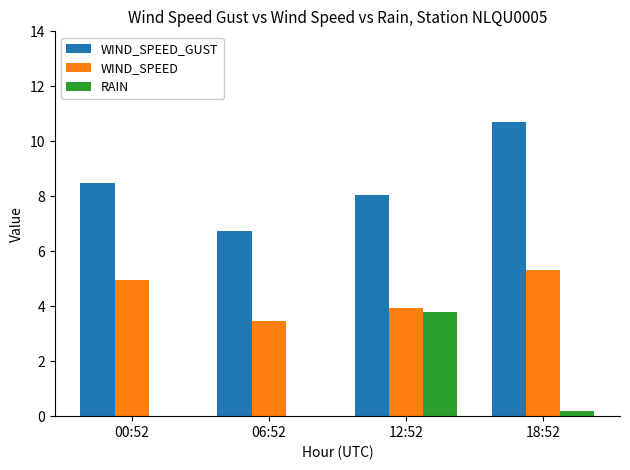

What is the maximum value shown in the chart?

10.7